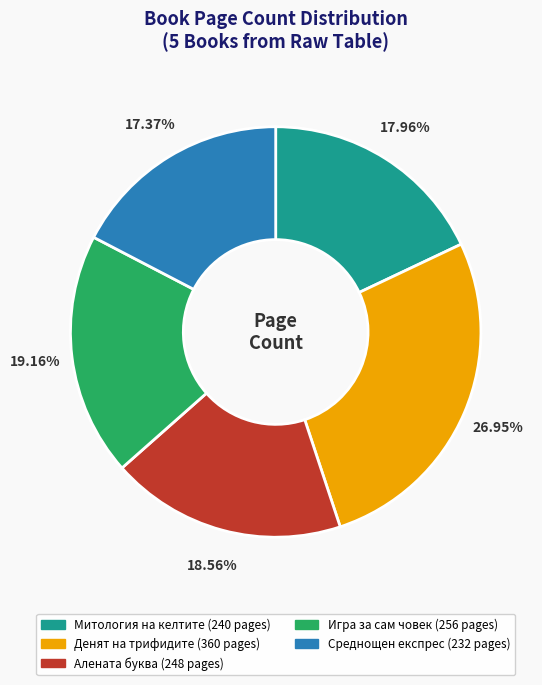

To the nearest percent, what is the average slice percentage?

20%